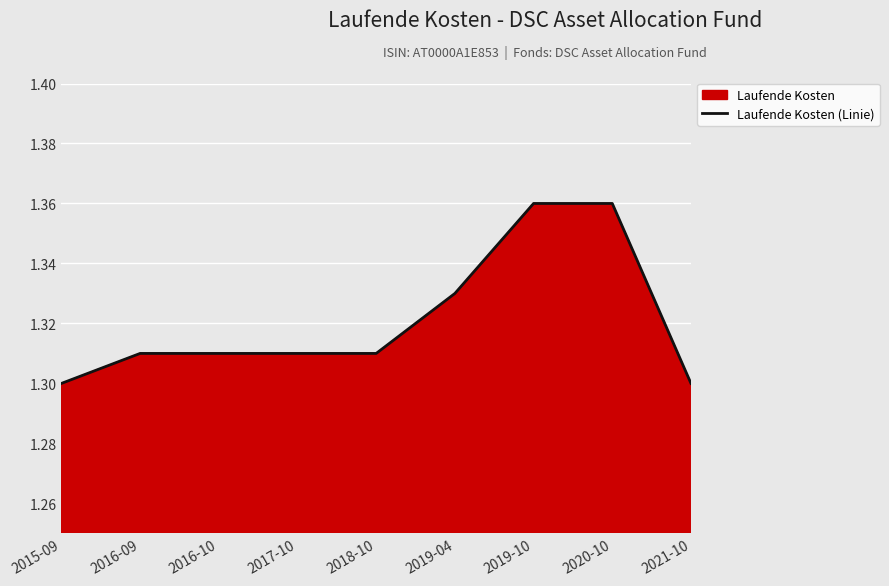

The value at 2019-10 is 2.4. True or false?

False